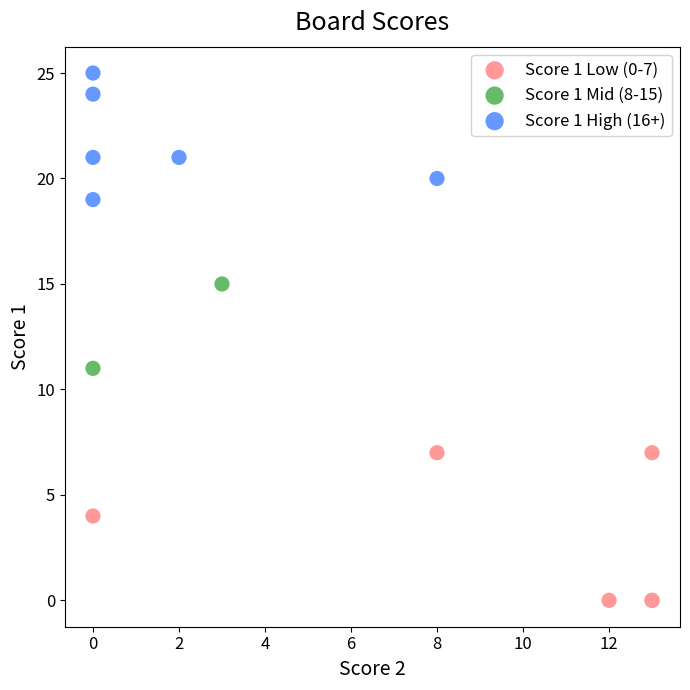

Which series has the largest Y range (max minus min)?

Score 1 Low (0-7)